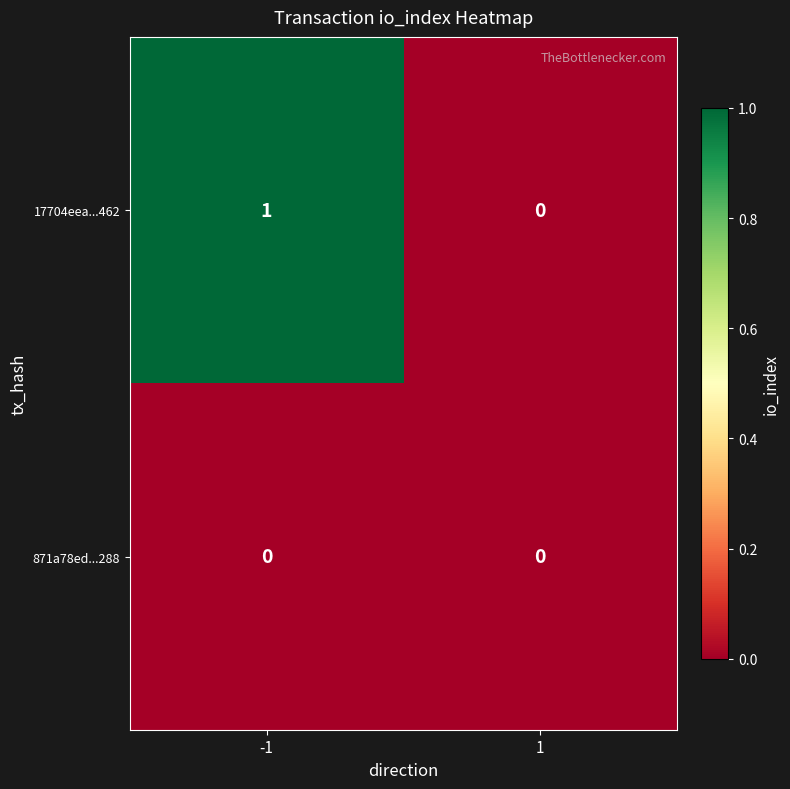

Which series changed the most between -1 and 1?

17704eea...462